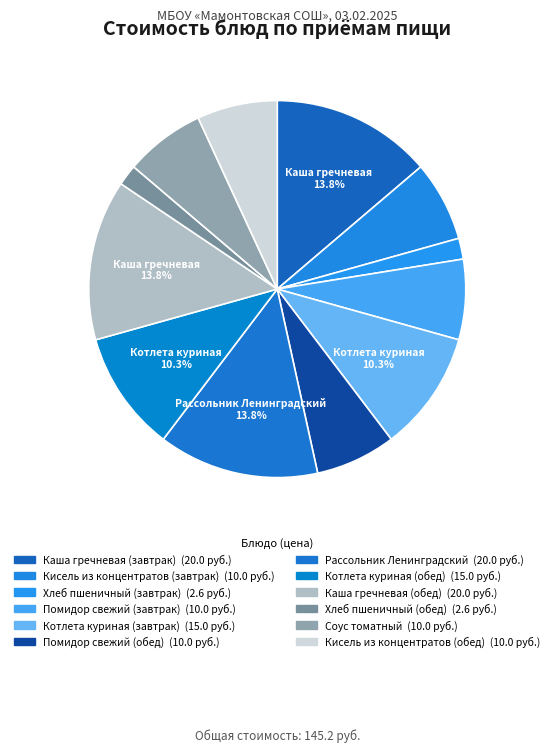

To the nearest percent, what is the difference between the Хлеб пшеничный (завтрак) and Помидор свежий (завтрак) slice percentages?

5%